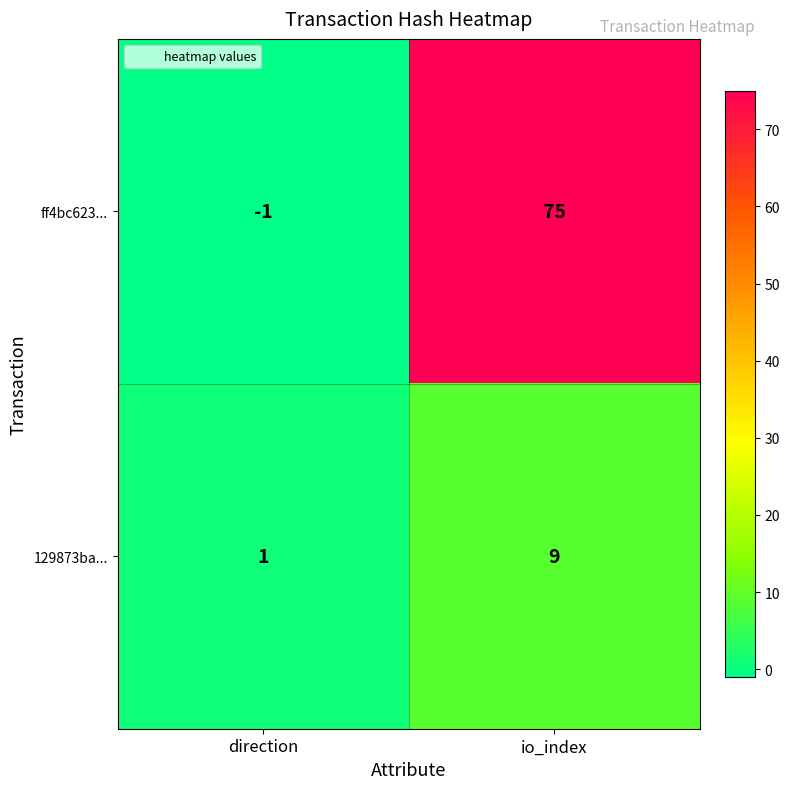

Reading right to left, transcribe all the data shown in this chart.

ff4bc623...: io_index=75	direction=-1
129873ba...: io_index=9	direction=1